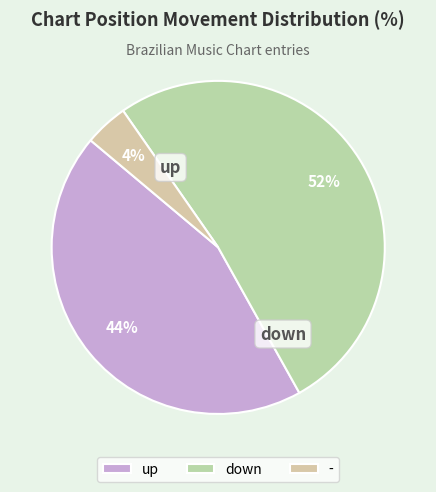

Does up account for over 50% of the chart?

No